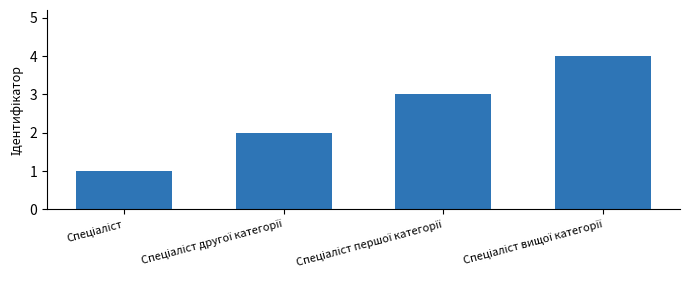

What is the maximum value shown in the chart?

4